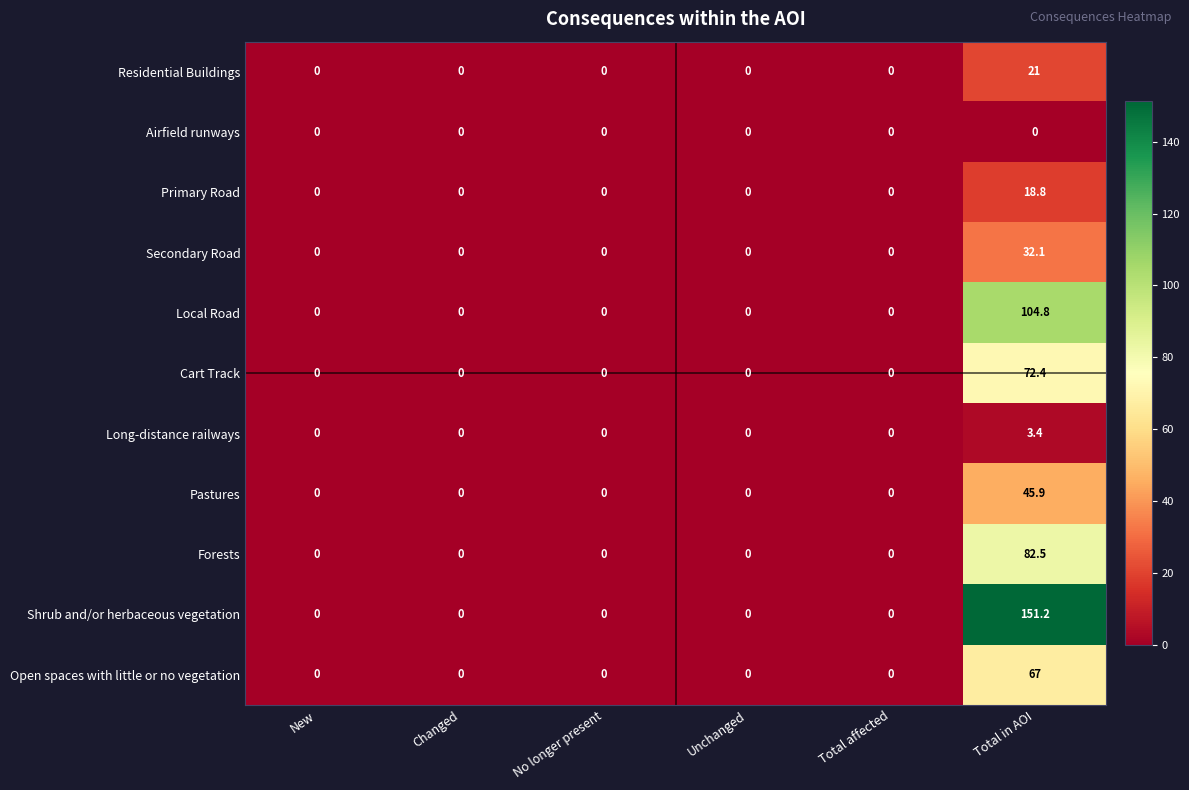

Which series changed the most between New and Total in AOI?

Shrub and/or herbaceous vegetation